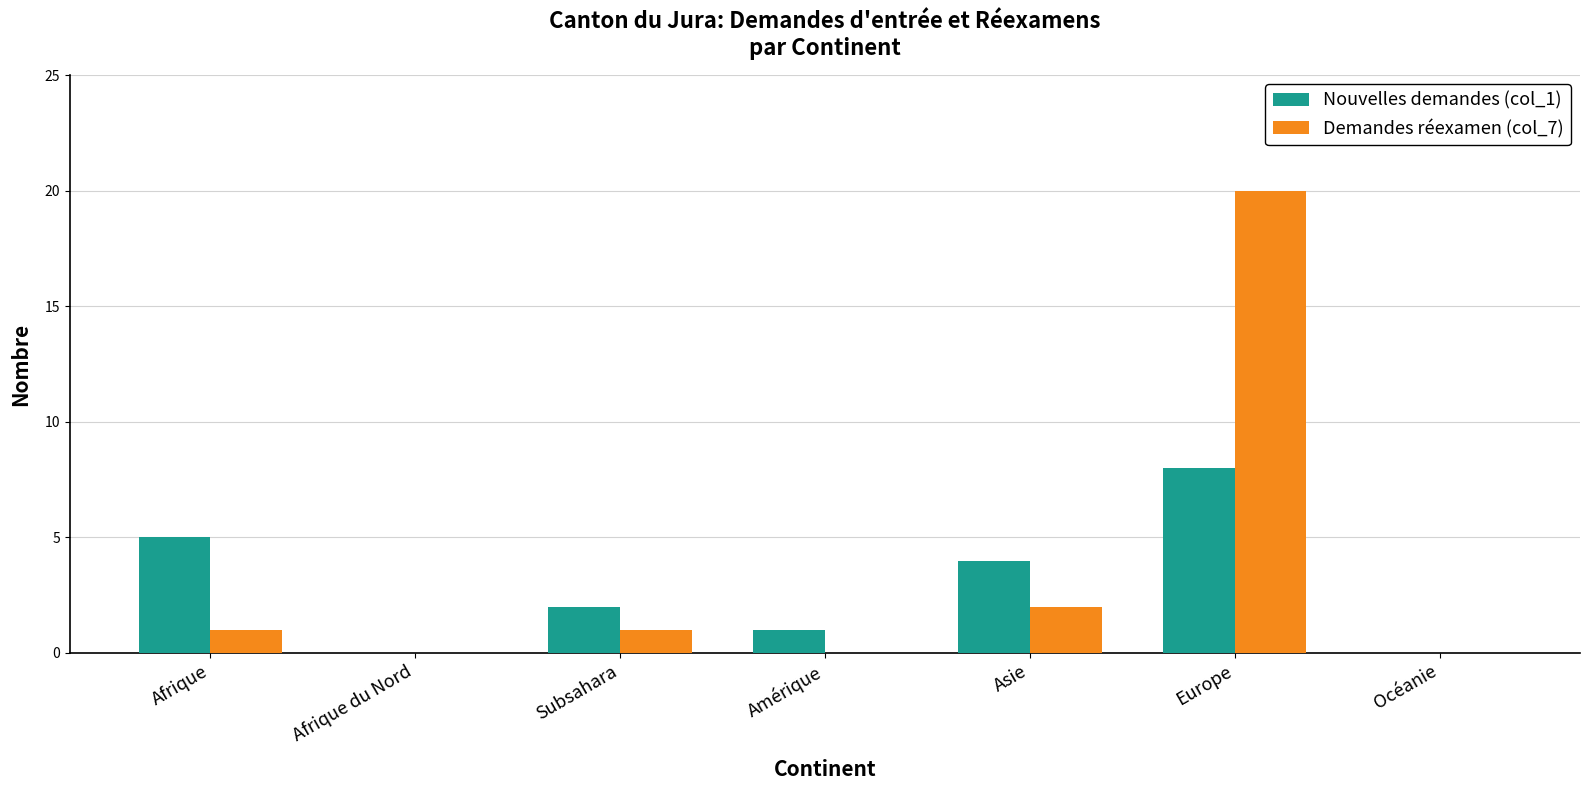

At which category is the sum across all series the highest?

Europe